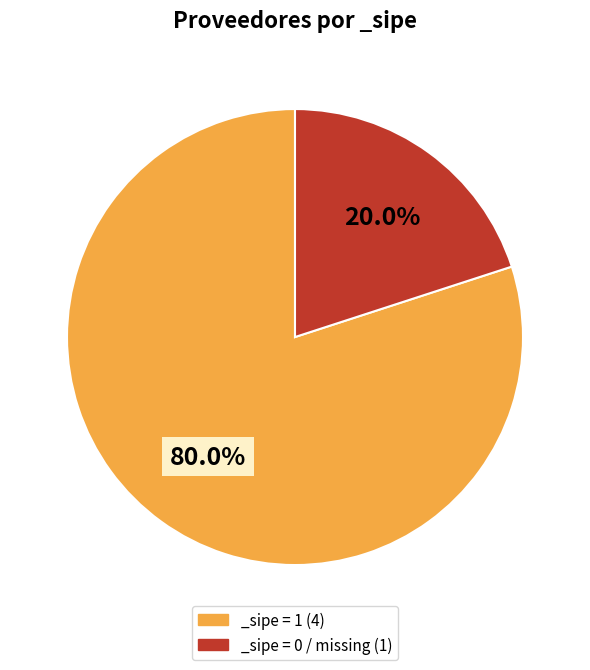

What is the ratio of the value at _sipe = 1 (4) to the value at _sipe = 0 / missing (1)?

4.0